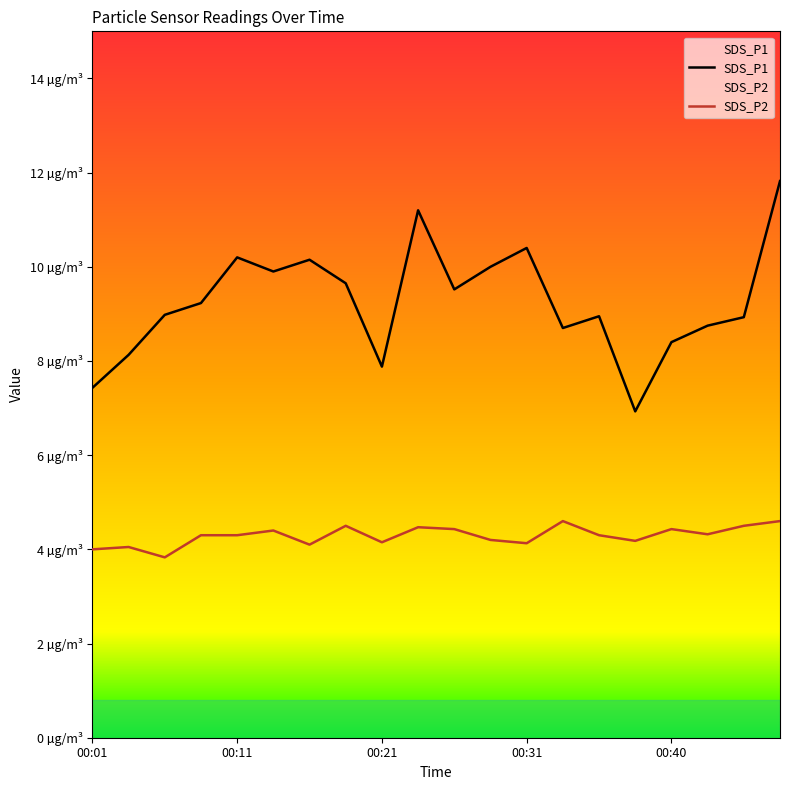

Count the number of data series in this chart.

2